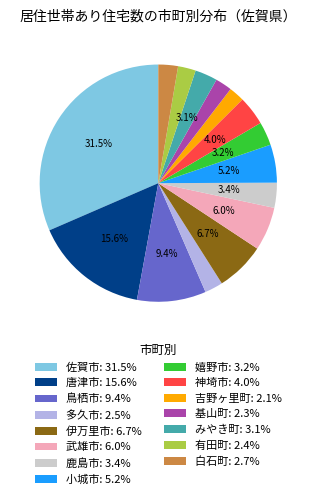

Is the sum of 白石町: 2.7% and みやき町: 3.1% greater than half?

No